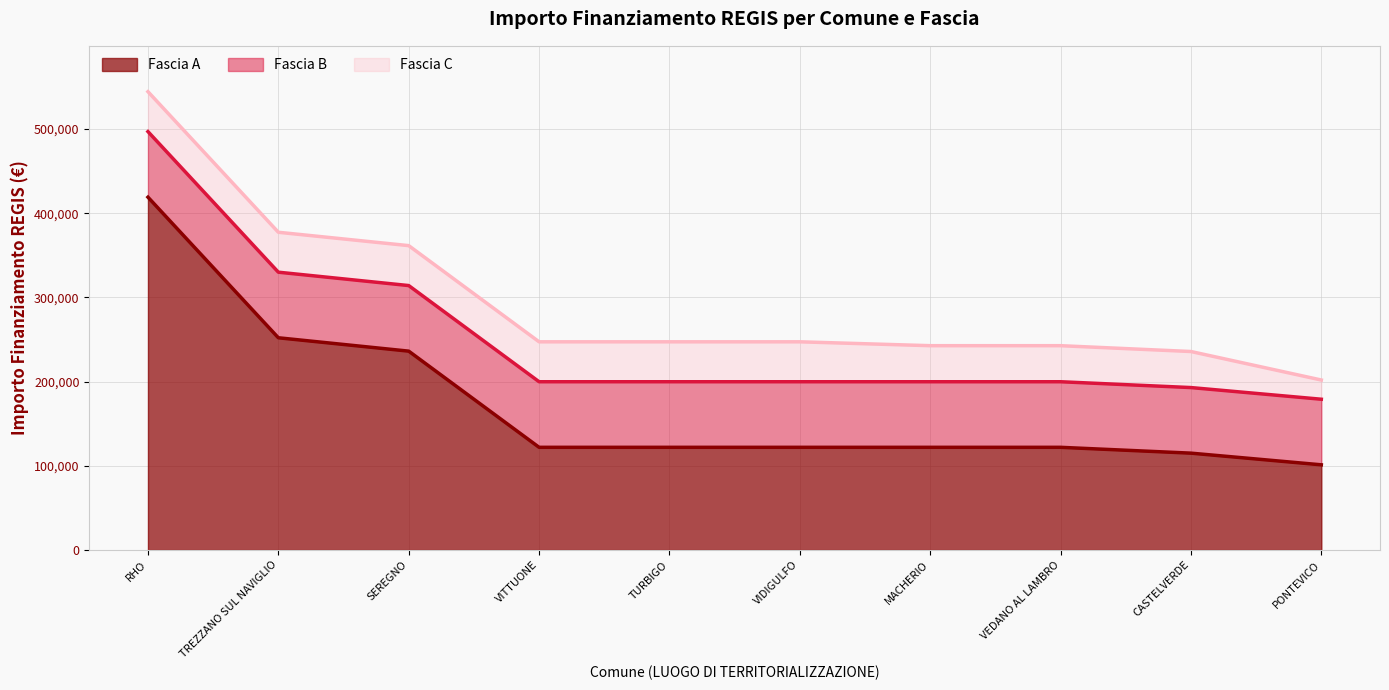

Which series has the widest spread of values?

Fascia A